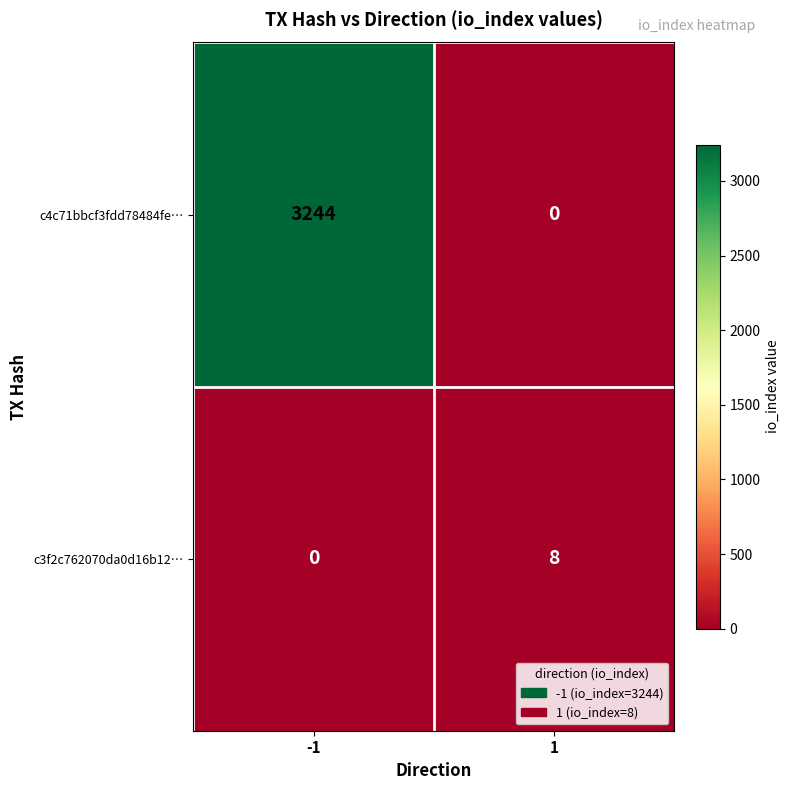

What is the total value across all series at 1?

8